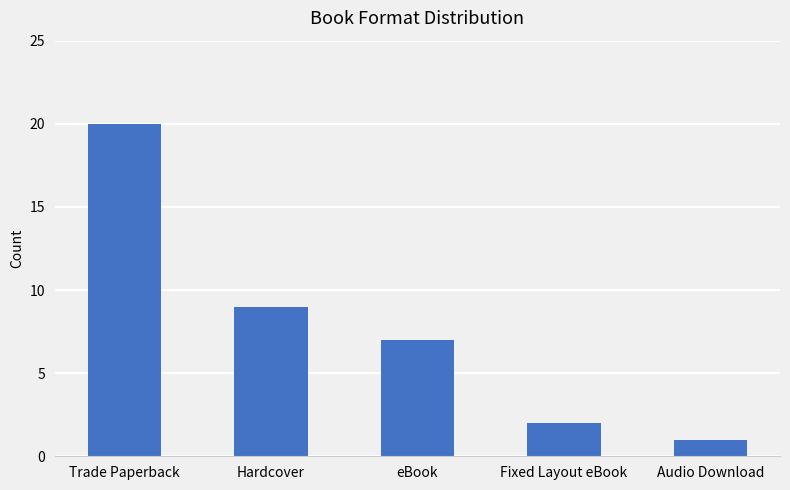

True or false: the data shows 5 at Trade Paperback.

False